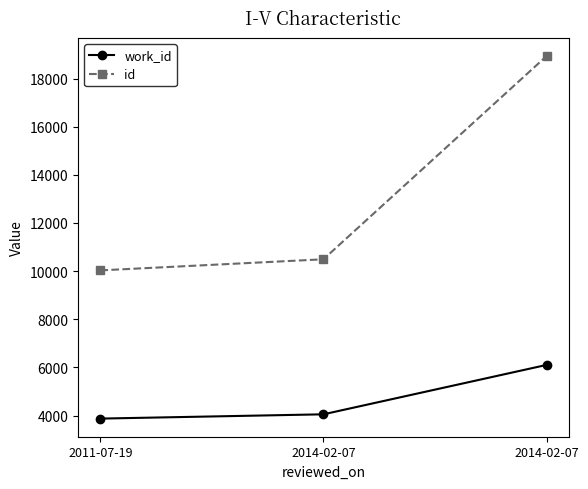

List the series in order of their overall mean, highest first.

id, work_id